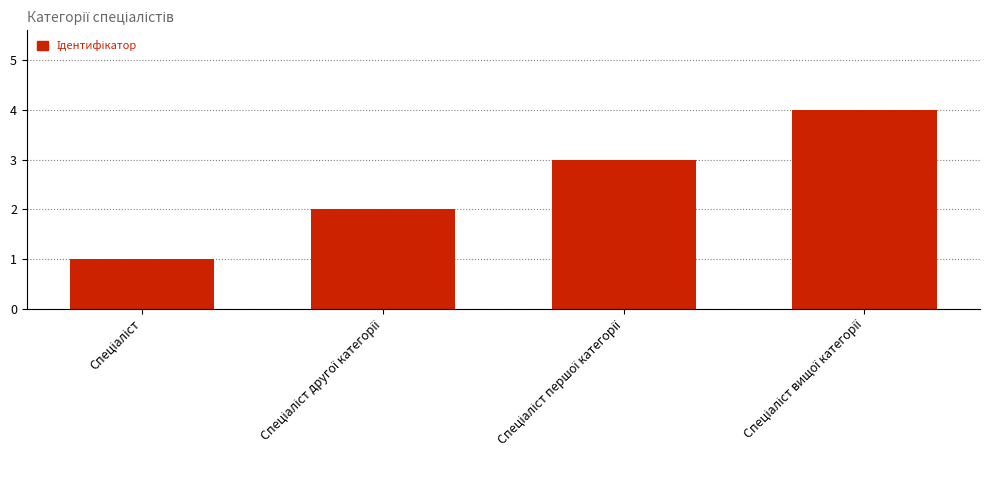

What is the maximum value shown in the chart?

4